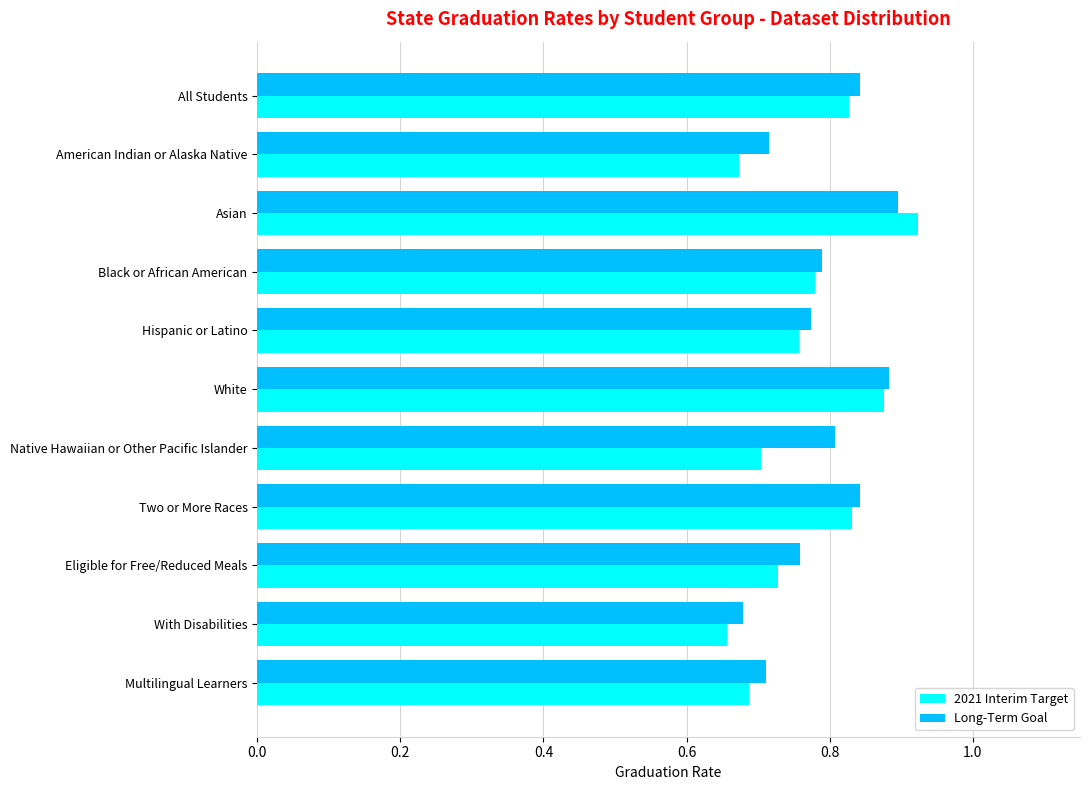

At which category does the chart reach its peak across all series?

Asian